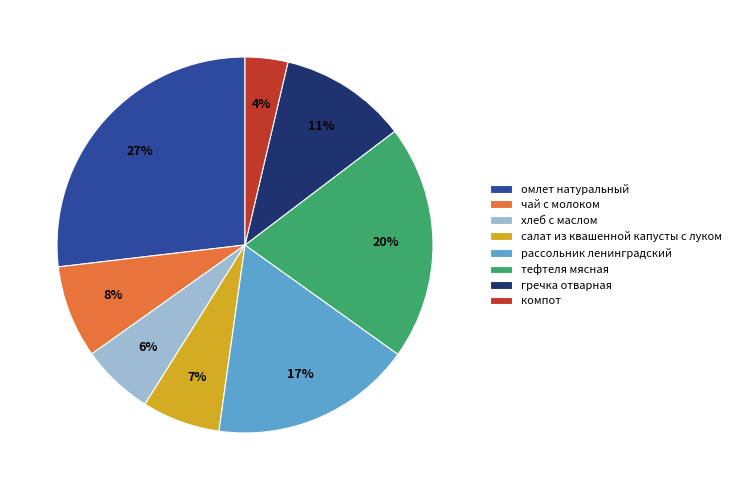

Between компот and гречка отварная, which is larger?

гречка отварная